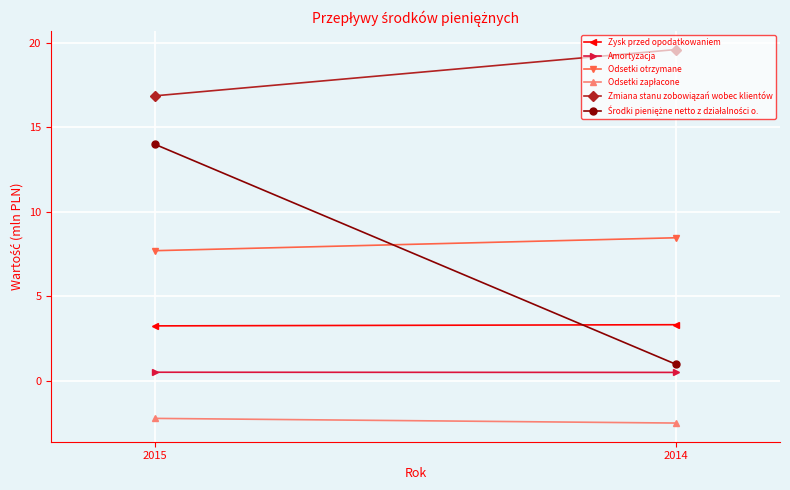

What value does the Odsetki otrzymane series have at 2014?

8.5